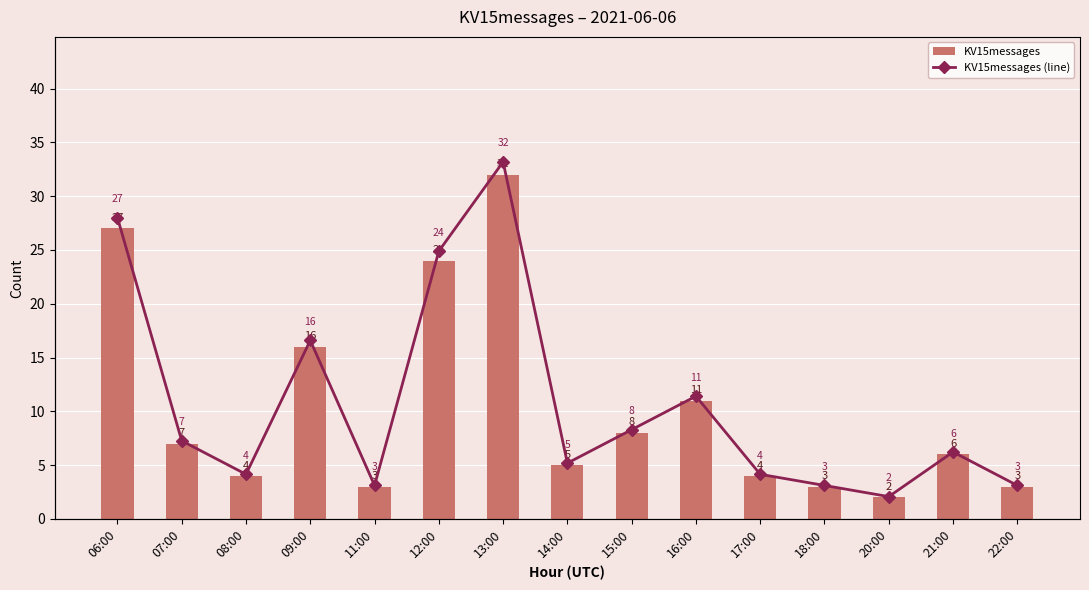

What are all the series names shown in the legend?

KV15messages, KV15messages (line)